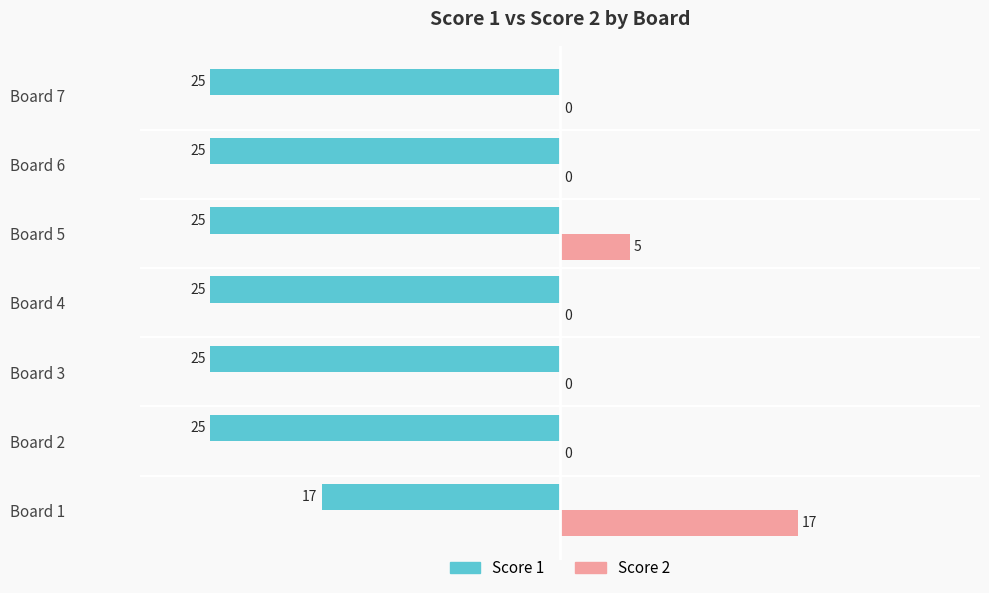

How many Score 1 values are between -25 and -24?

6